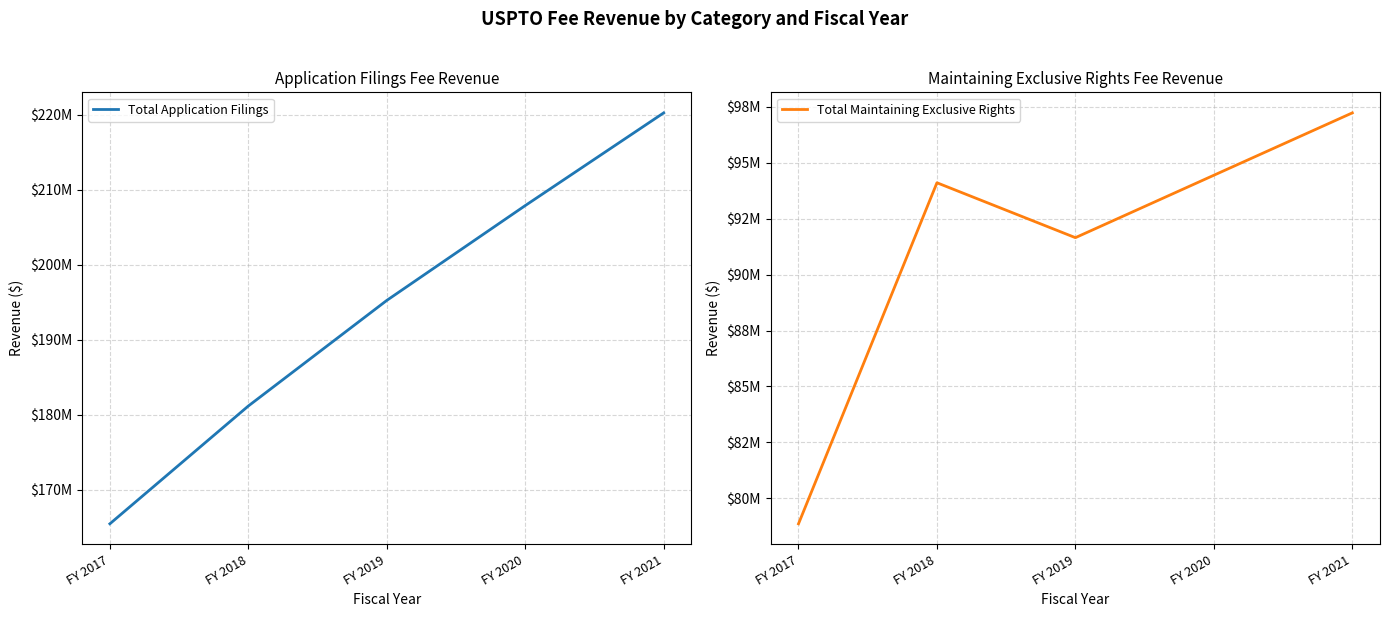

What is the highest value of the Total Application Filings series?

220268300.0